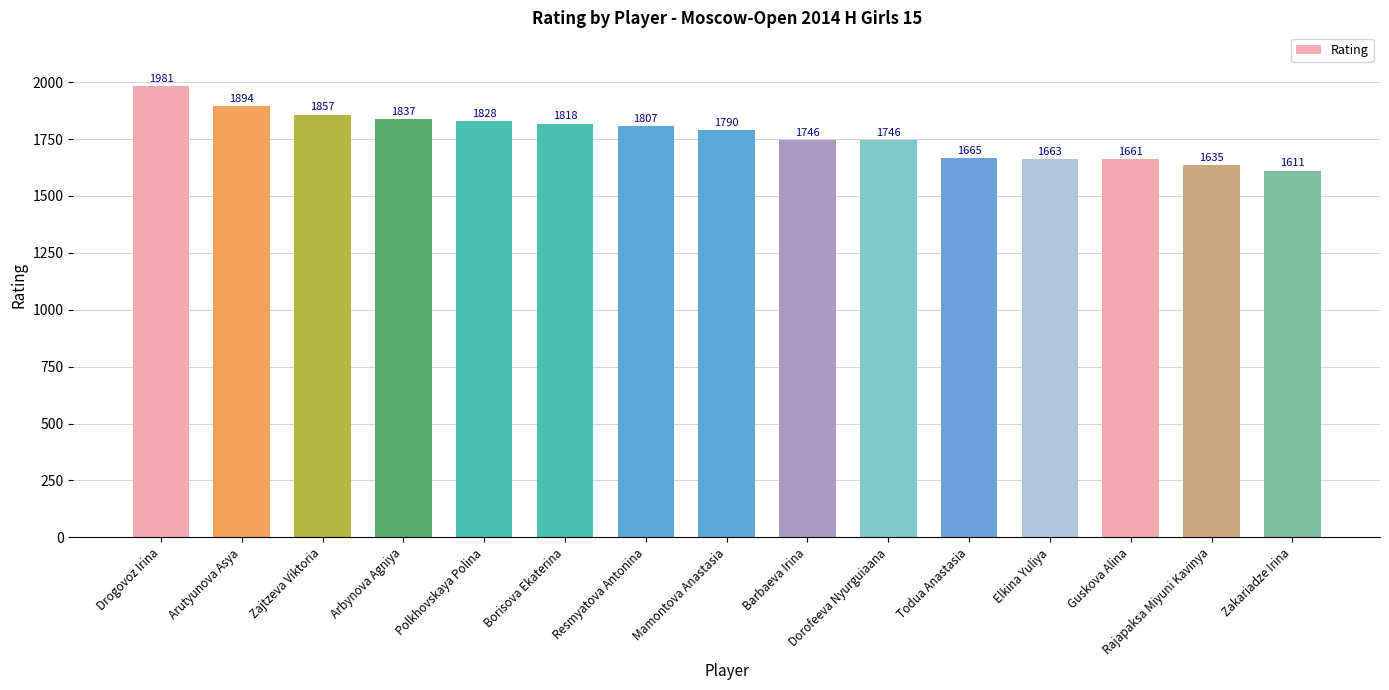

Where is the data nearest to the value 1796?

Mamontova Anastasia